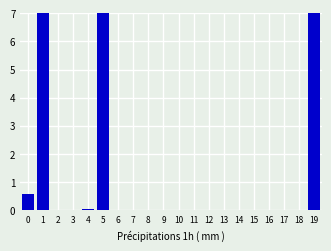

List the labels in order of value, largest first.

1, 5, 19, 0, 4, 2, 3, 6, 7, 8, 9, 10, 11, 12, 13, 14, 15, 16, 17, 18